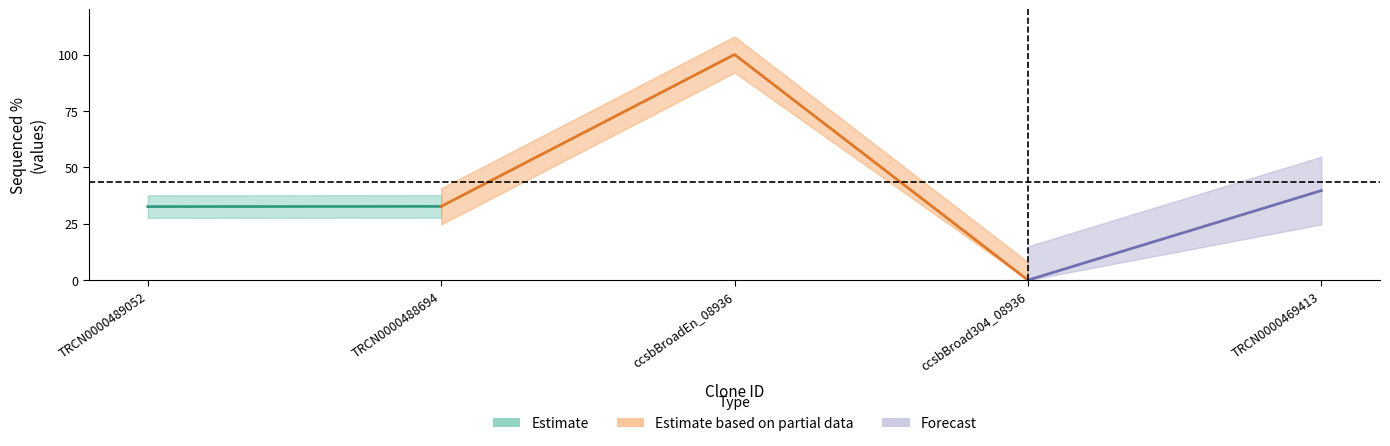

What is the spread (max minus min) of values at TRCN0000488694?

10.8